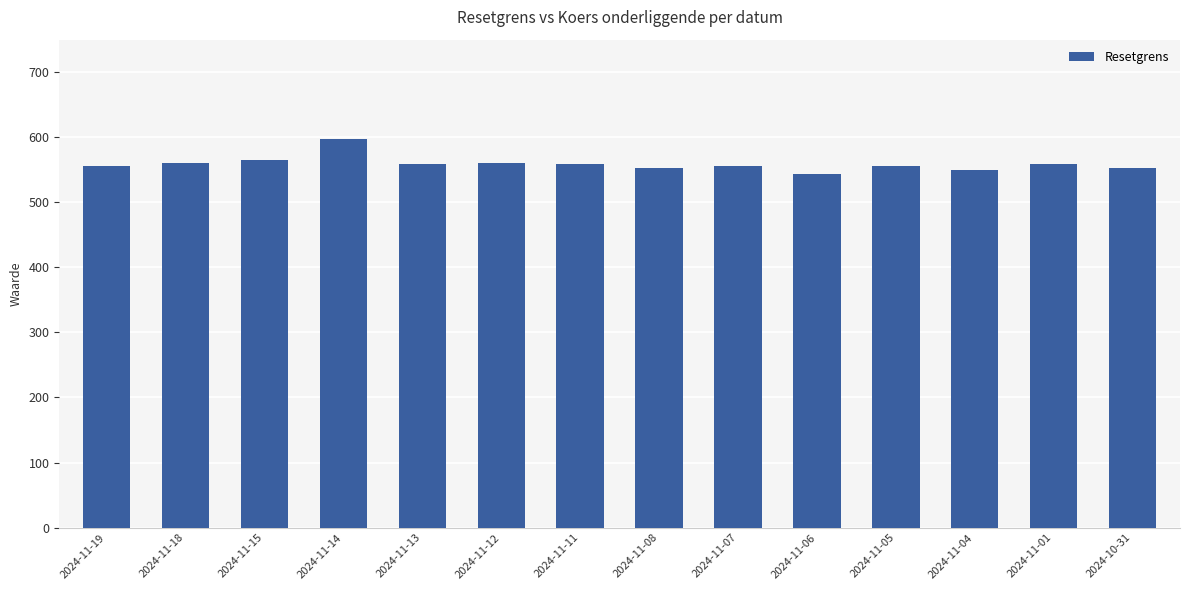

What is the label of the 3rd bar from the left?

2024-11-15